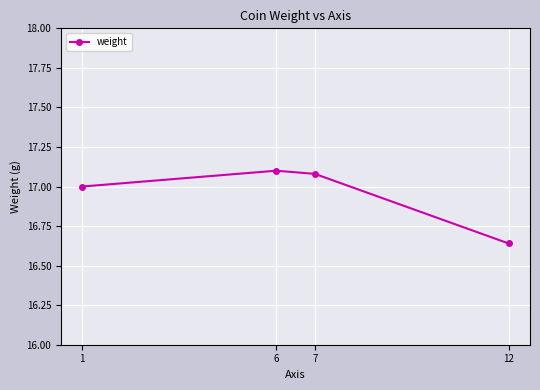

Which category has the lowest value across all series?

12